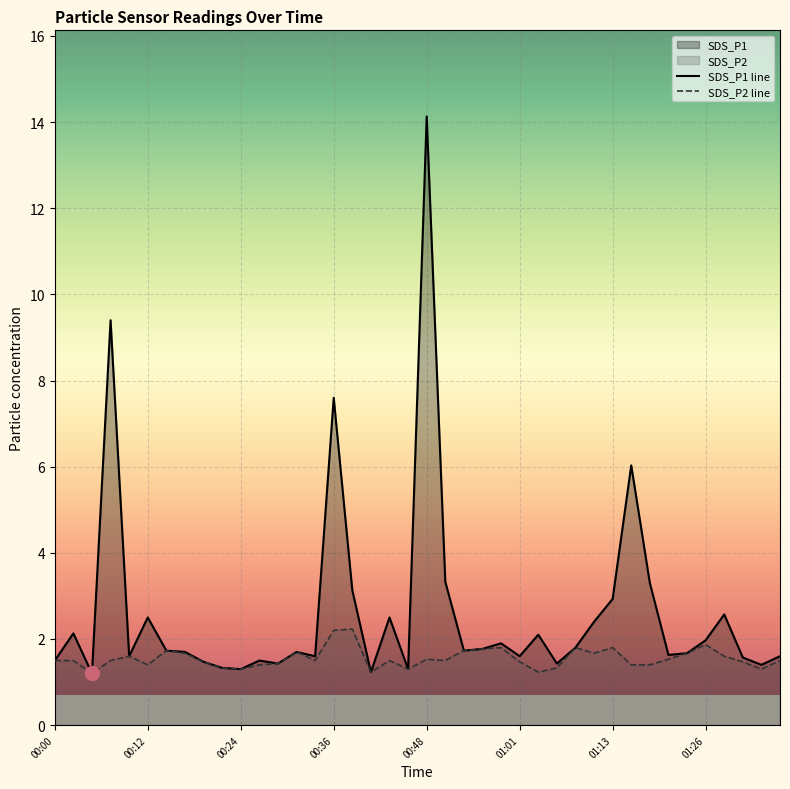

True or false: SDS_P2 line and SDS_P1 line cross at least once.

False